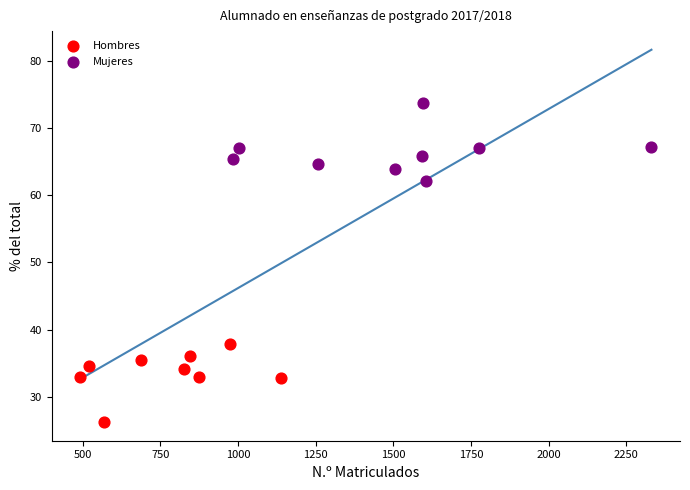

Which series contains the lowest Y value?

Hombres